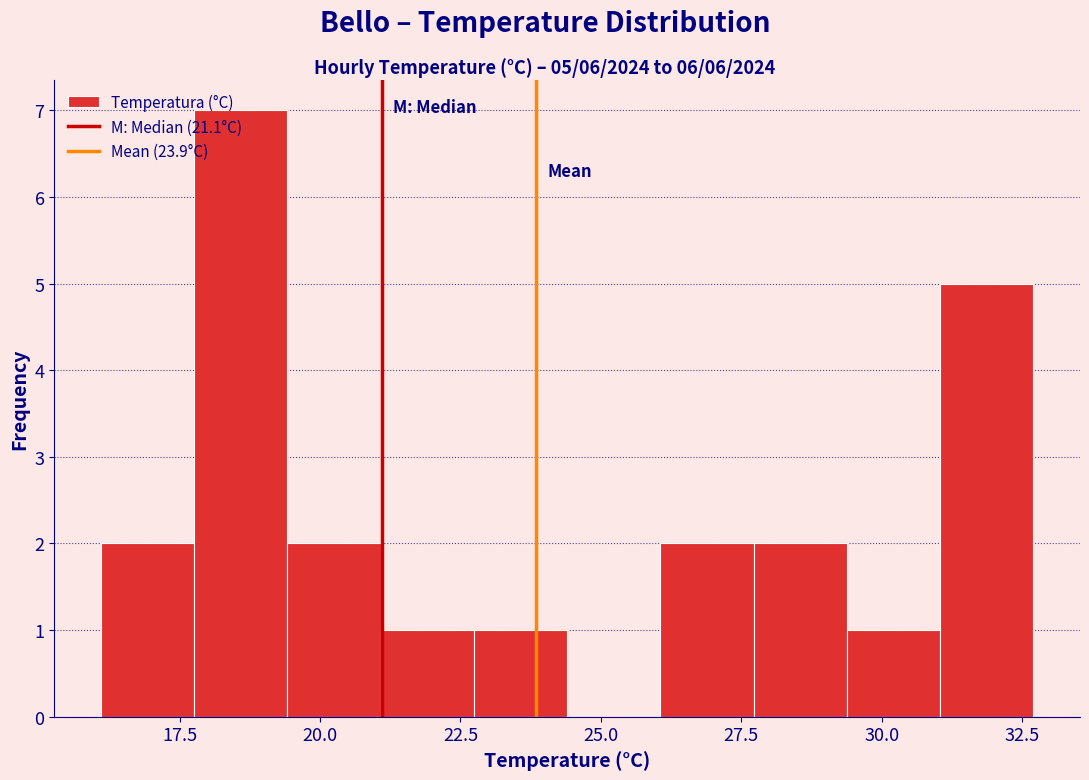

Around what value on the x-axis is the tallest bar? Give the approximate position of its centre, as read against the axis.

18.5